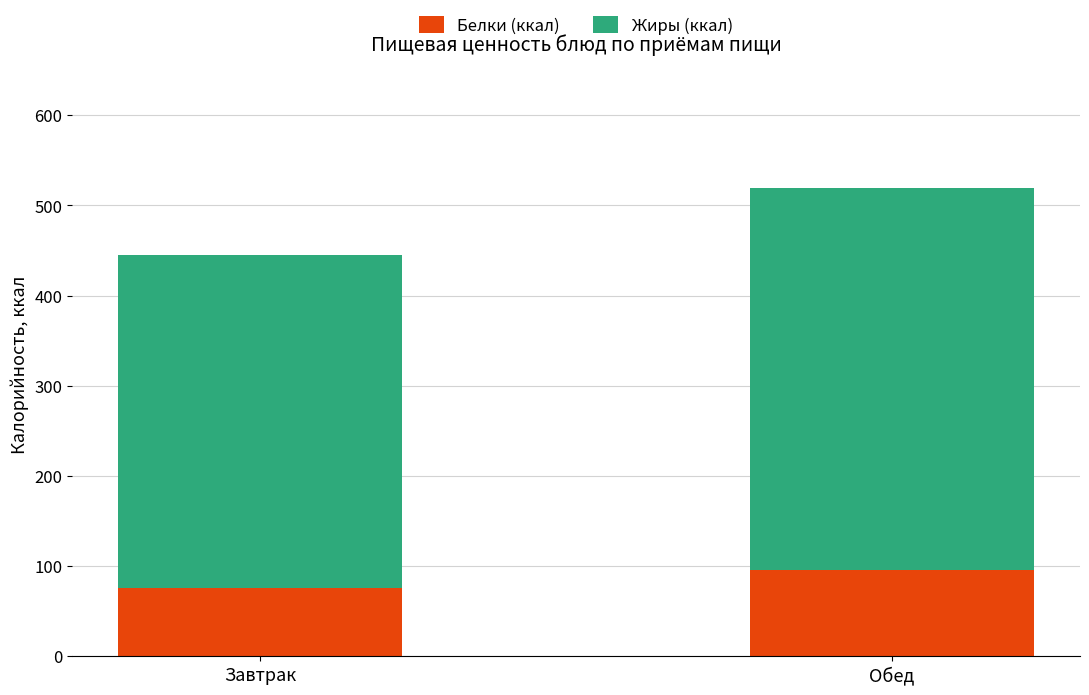

Rank the categories by Белки (ккал) value from highest to lowest.

Обед, Завтрак